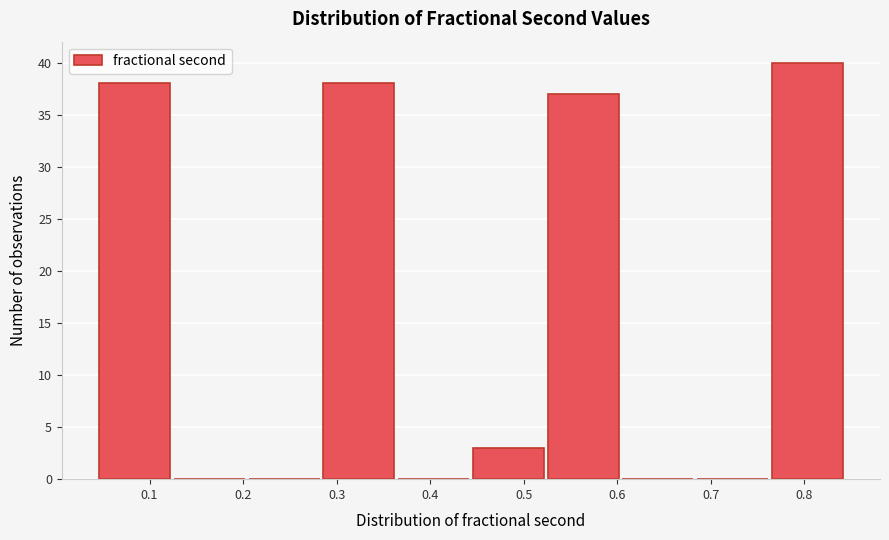

How tall is the bar that spans 0.77 to 0.85 on the x-axis? Neither the bar edges nor the heights are printed on the chart, so give them approximately, as read against the axes.

40